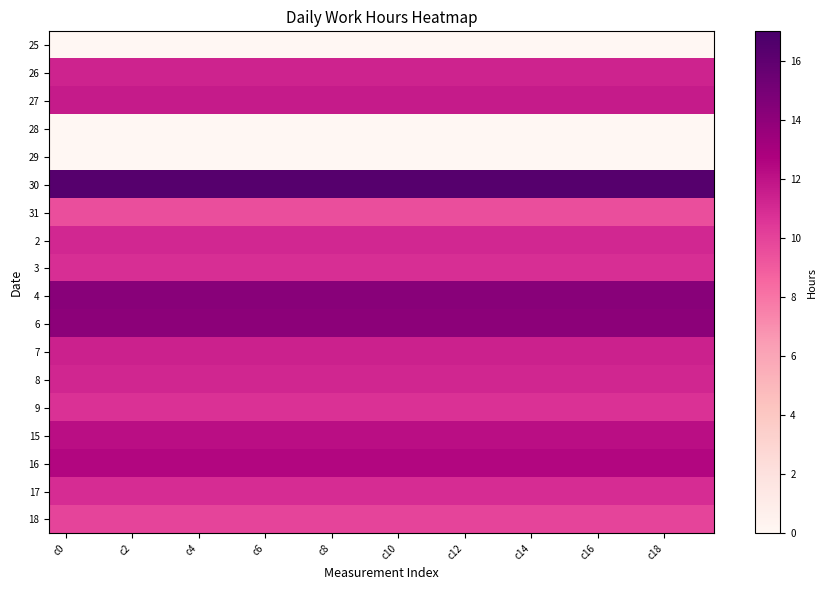

Which series has the largest total across all categories?

30